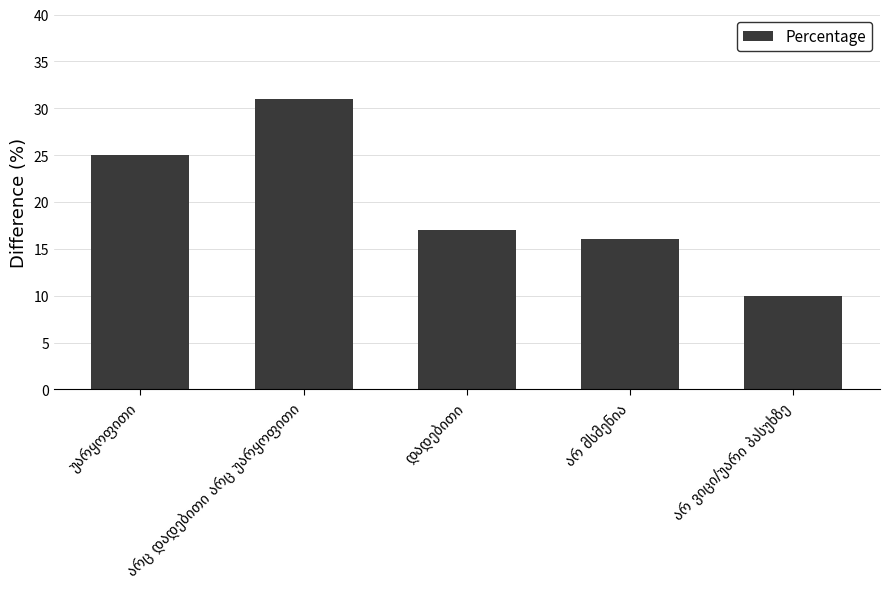

What is the minimum value shown in the chart?

10